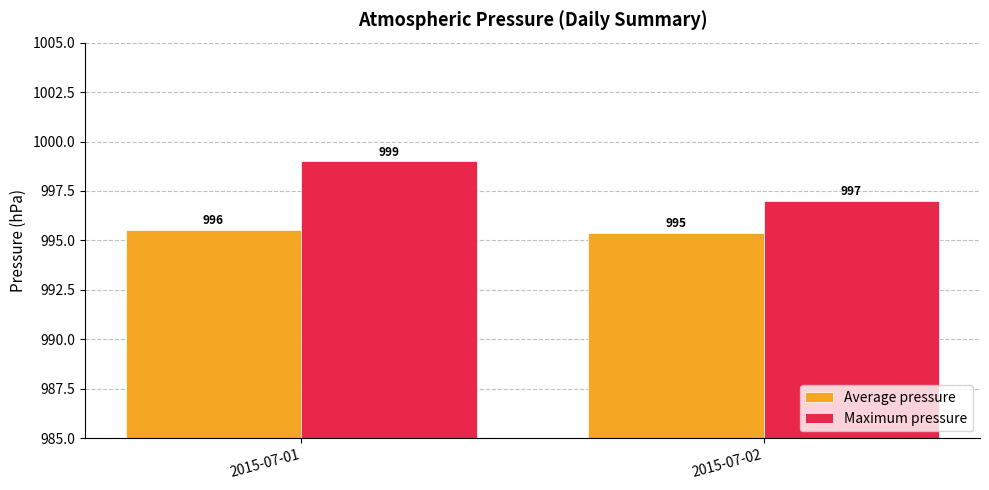

Which series has the largest range (max minus min)?

Maximum pressure